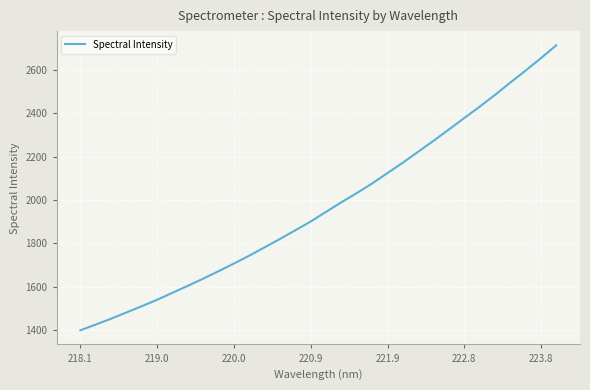

What is the difference between the maximum and minimum values?

1314.5